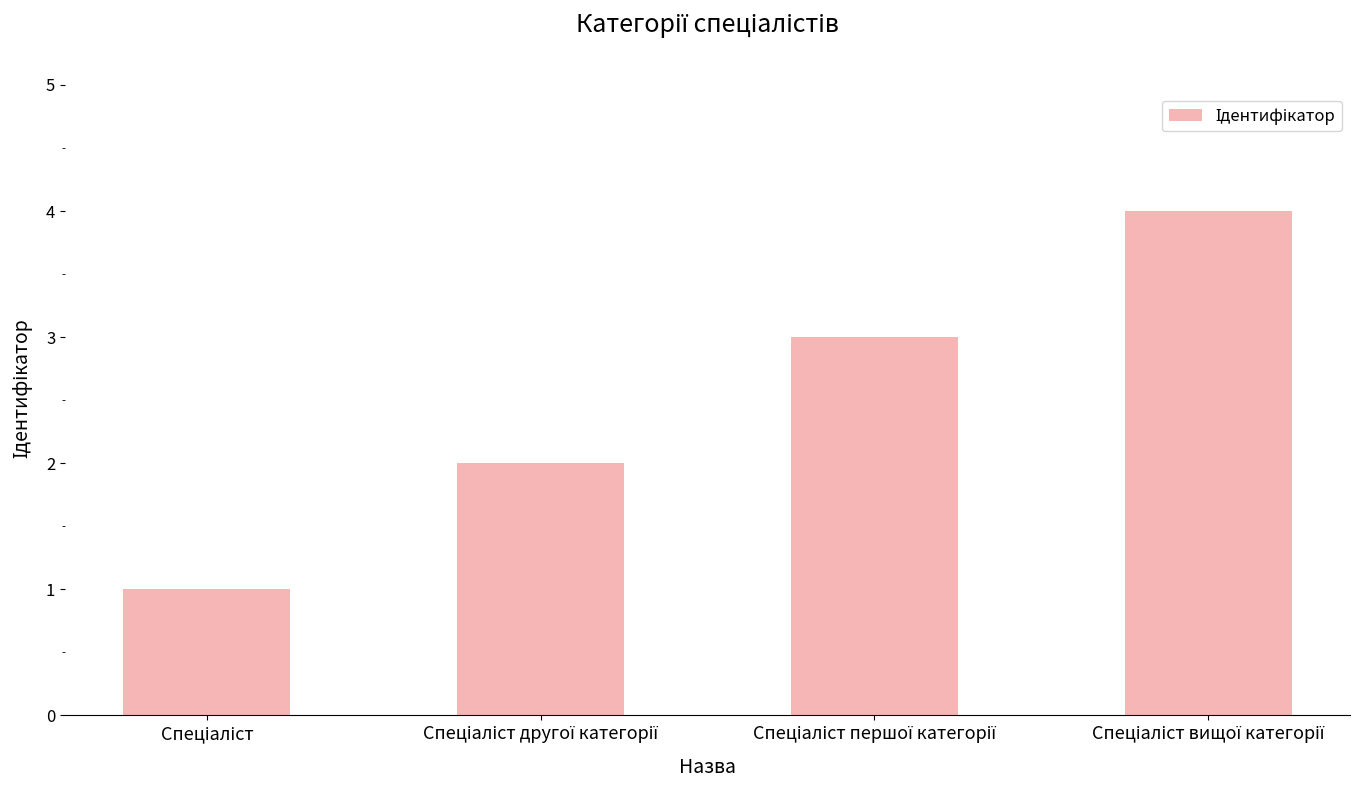

What is the smallest value displayed?

1